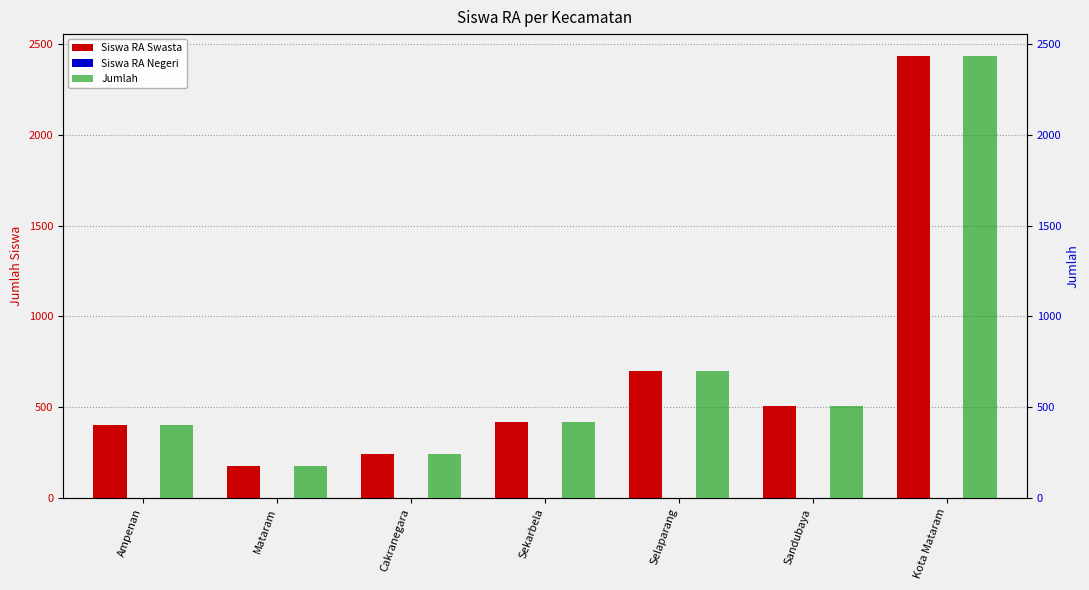

Reading left to right, what are all the values shown in this chart?

Siswa RA Swasta: Ampenan=400	Mataram=173	Cakranegara=240	Sekarbela=418	Selaparang=698	Sandubaya=506	Kota Mataram=2435
Siswa RA Negeri: Ampenan=0	Mataram=0	Cakranegara=0	Sekarbela=0	Selaparang=0	Sandubaya=0	Kota Mataram=0
Jumlah: Ampenan=400	Mataram=173	Cakranegara=240	Sekarbela=418	Selaparang=698	Sandubaya=506	Kota Mataram=2435